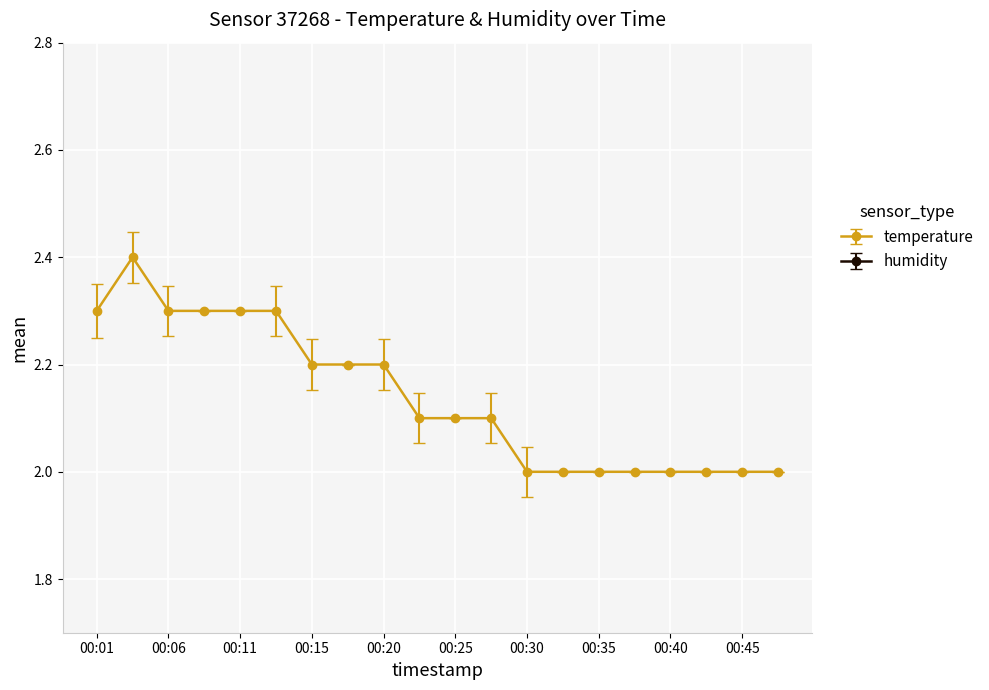

True or false: the data shows 0.8 at 00:42.

False